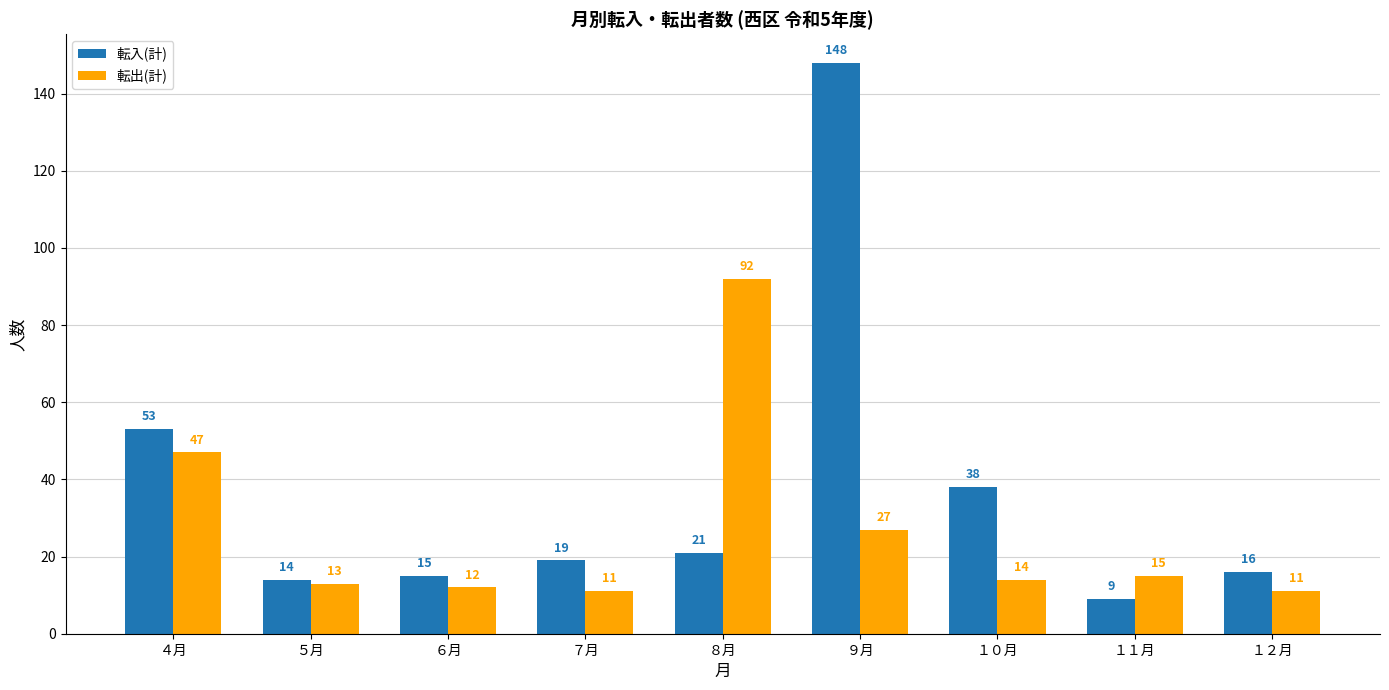

What position from the left is ４月?

1